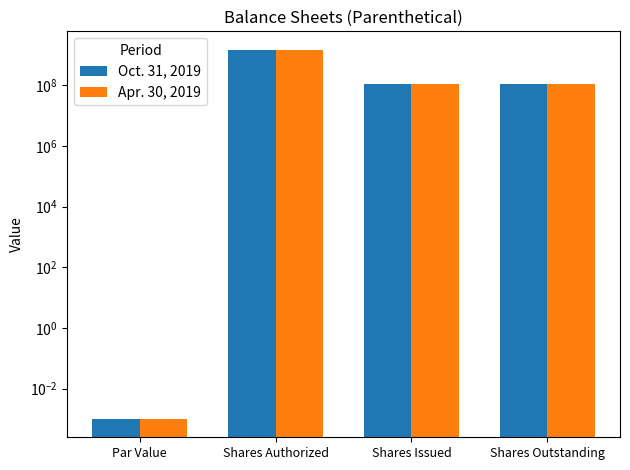

What is the maximum value shown in the chart?

1500000000.0